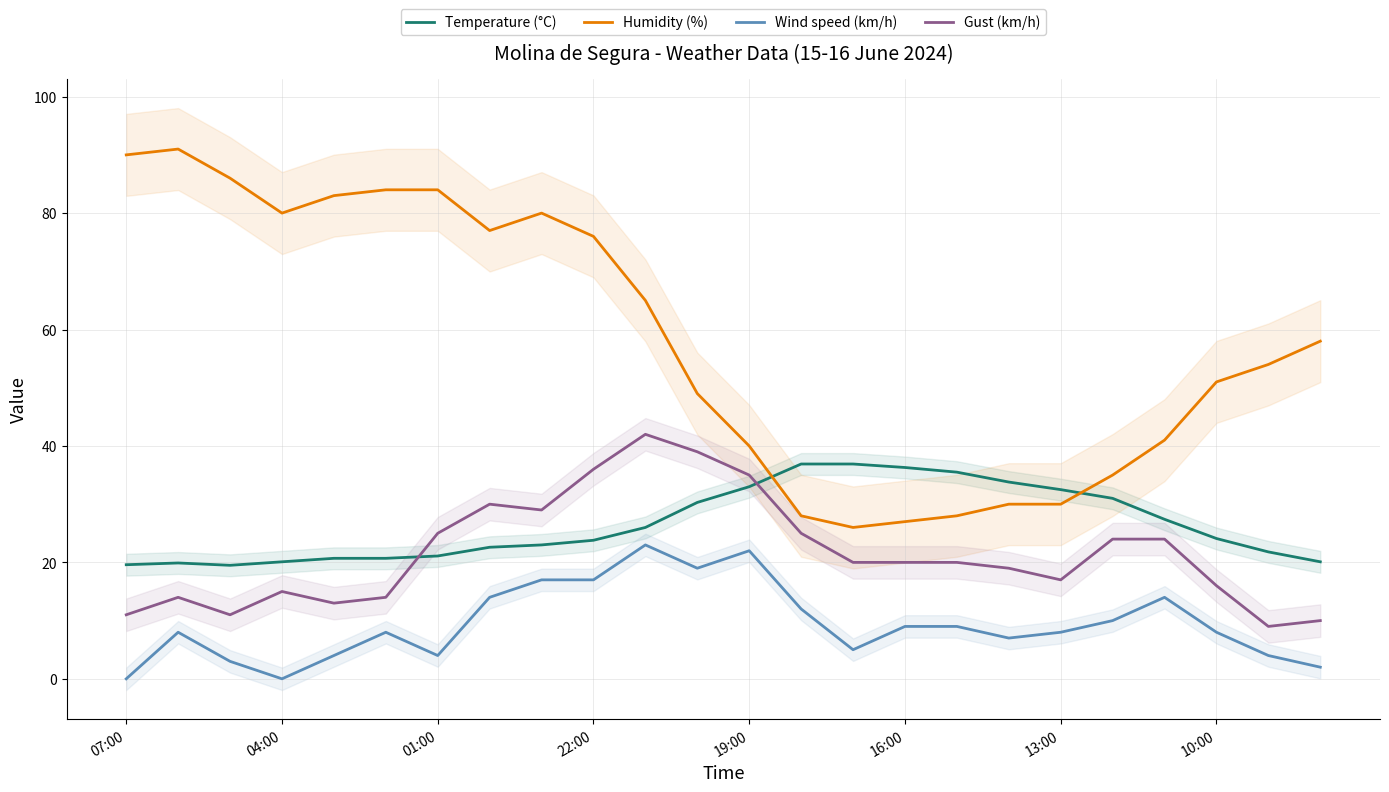

How many intersections are there between Humidity (%) and Temperature (°C)?

2